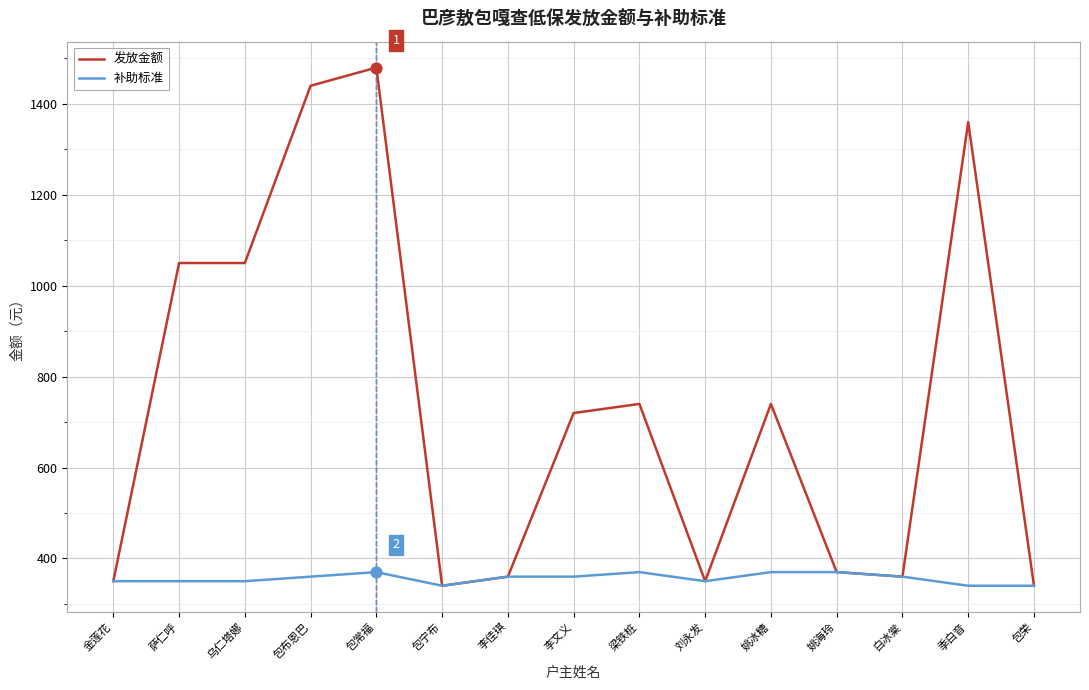

What is the total value across all series at 刘永发?

700